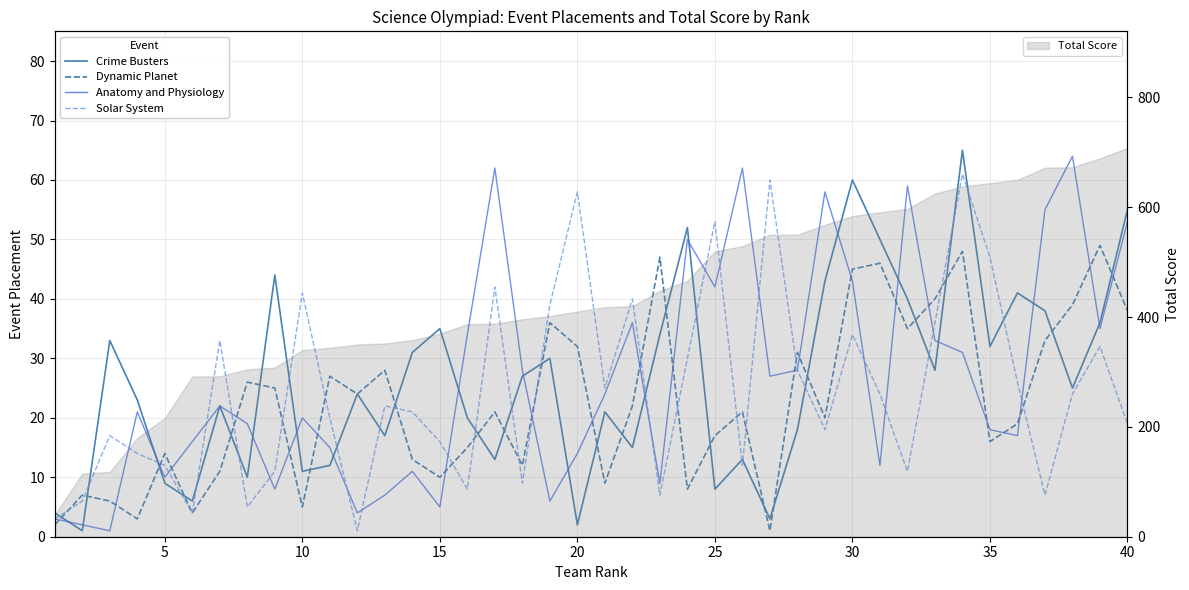

How many lines are shown in the chart?

4